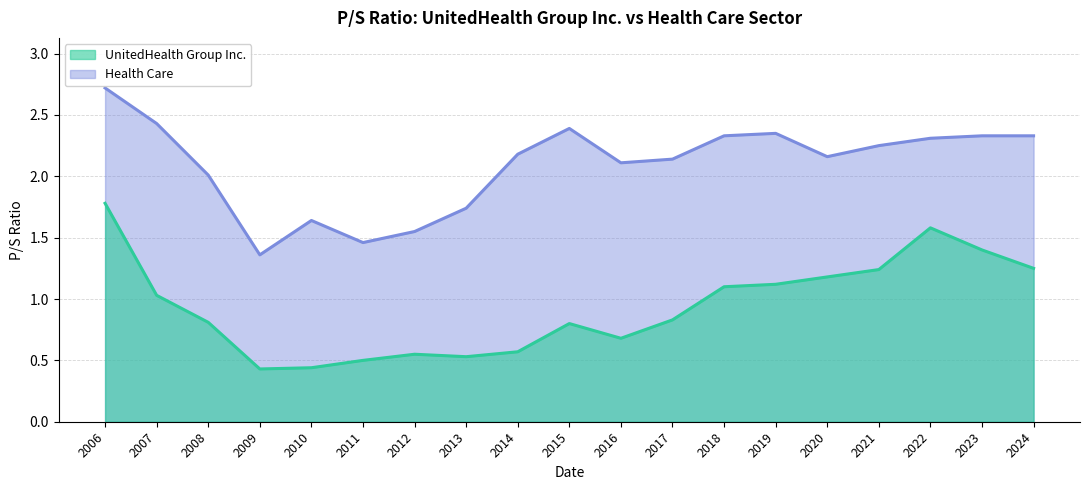

True or false: Health Care and UnitedHealth Group Inc. cross at least once.

False